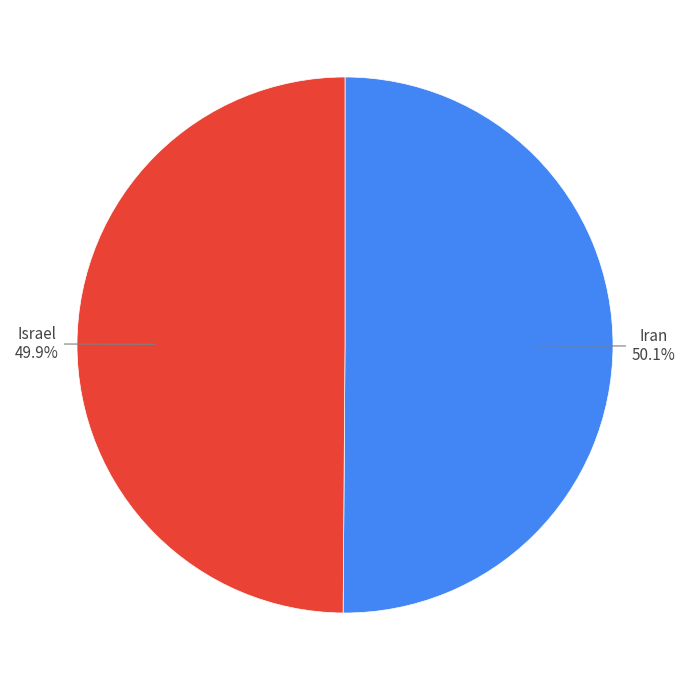

Is there any slice that represents more than half of the pie?

Yes